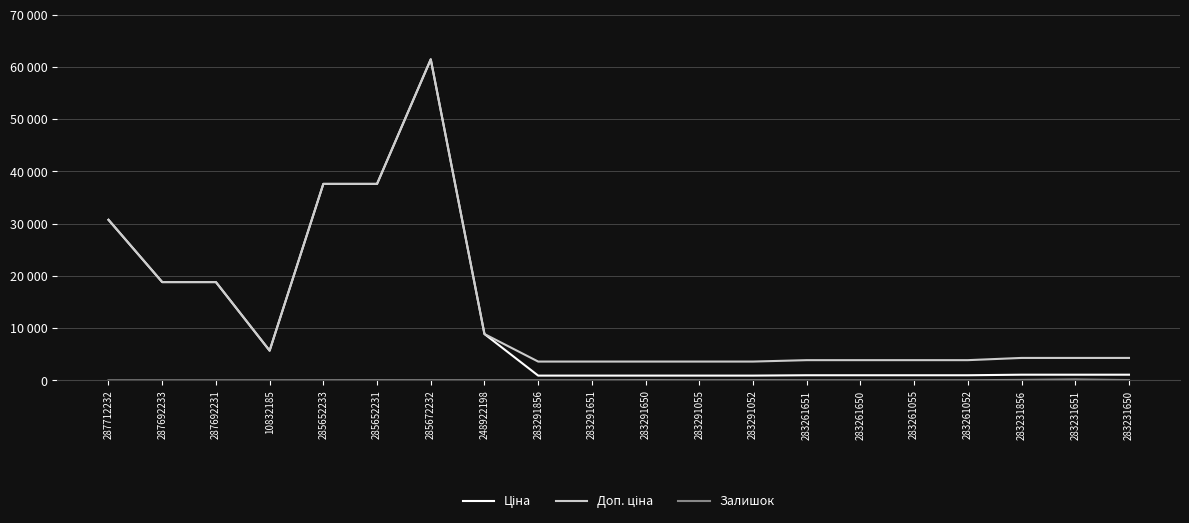

How many interior local peaks does the Доп. ціна series have?

1